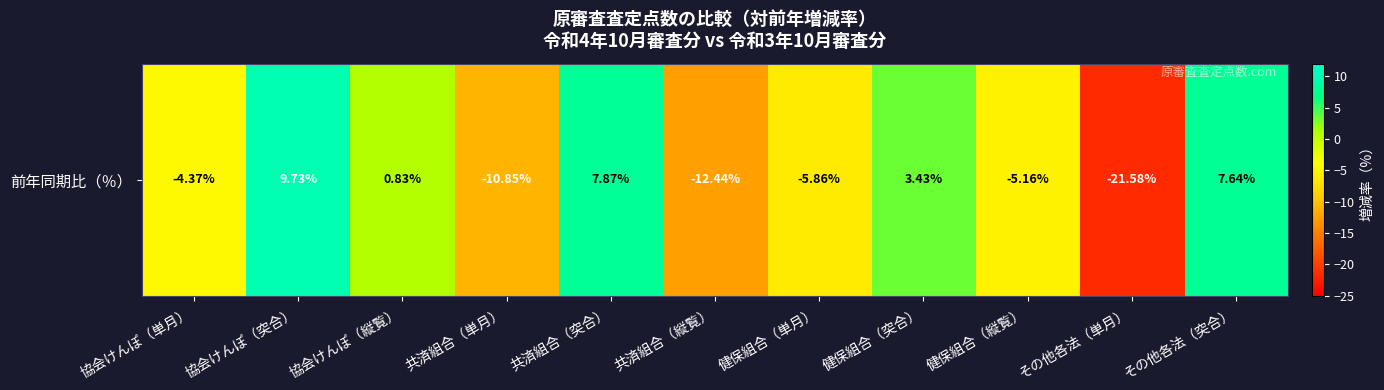

Is it true that the value at 共済組合（突合） is 7.9?

True